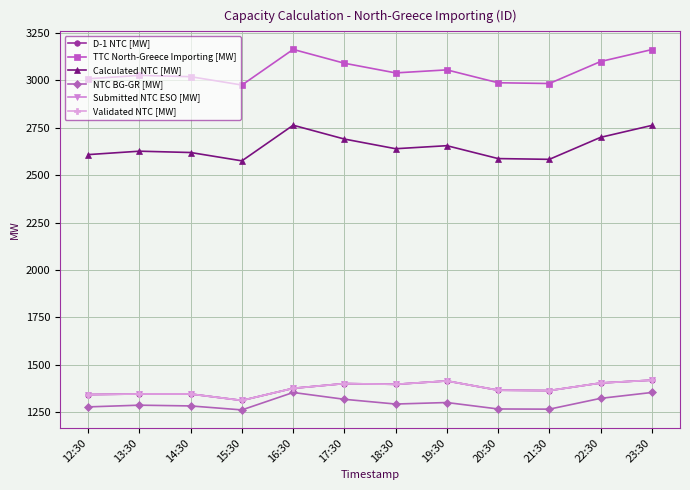

Does the chart have visible grid lines?

Yes